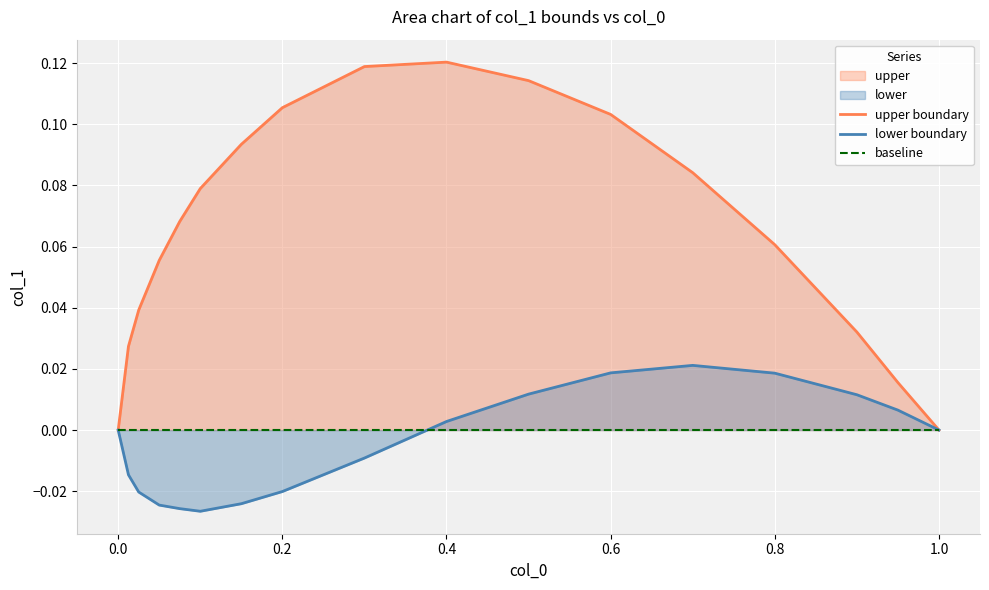

How many intersections are there between lower boundary and baseline?

1